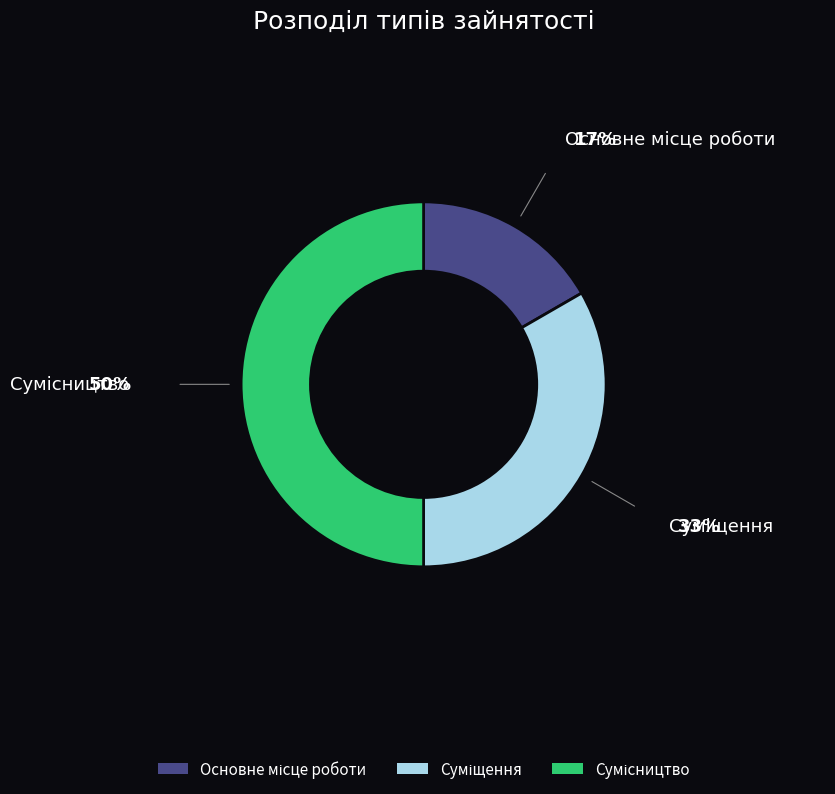

How many segments does this pie chart have?

3